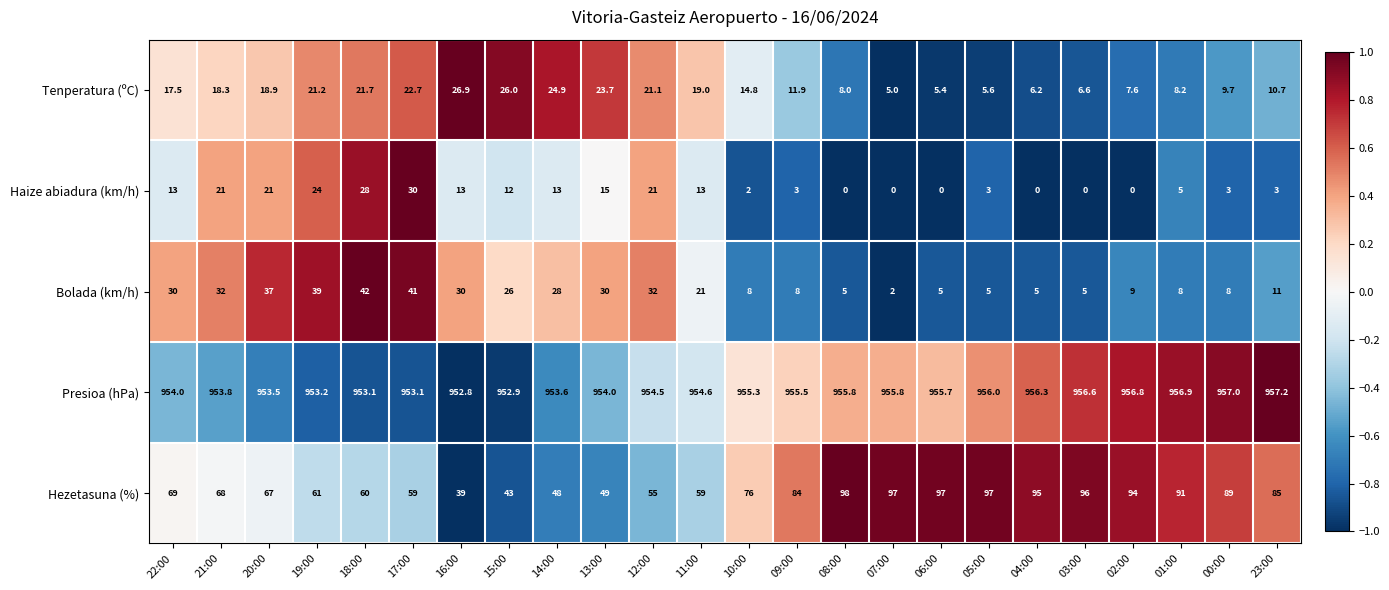

Between 22:00 and 03:00, which series saw the biggest shift?

Hezetasuna (%)